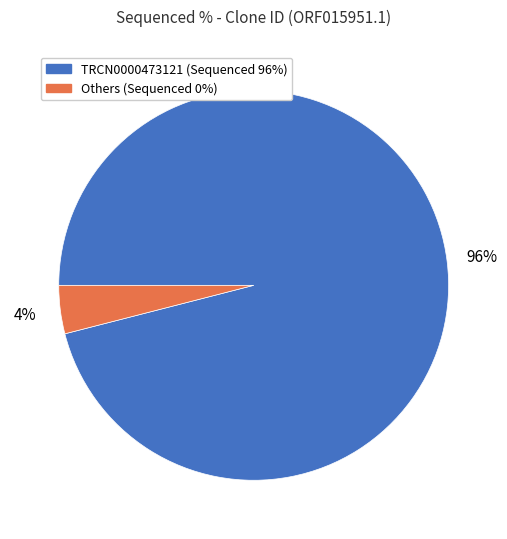

Is there any slice that represents more than half of the pie?

Yes